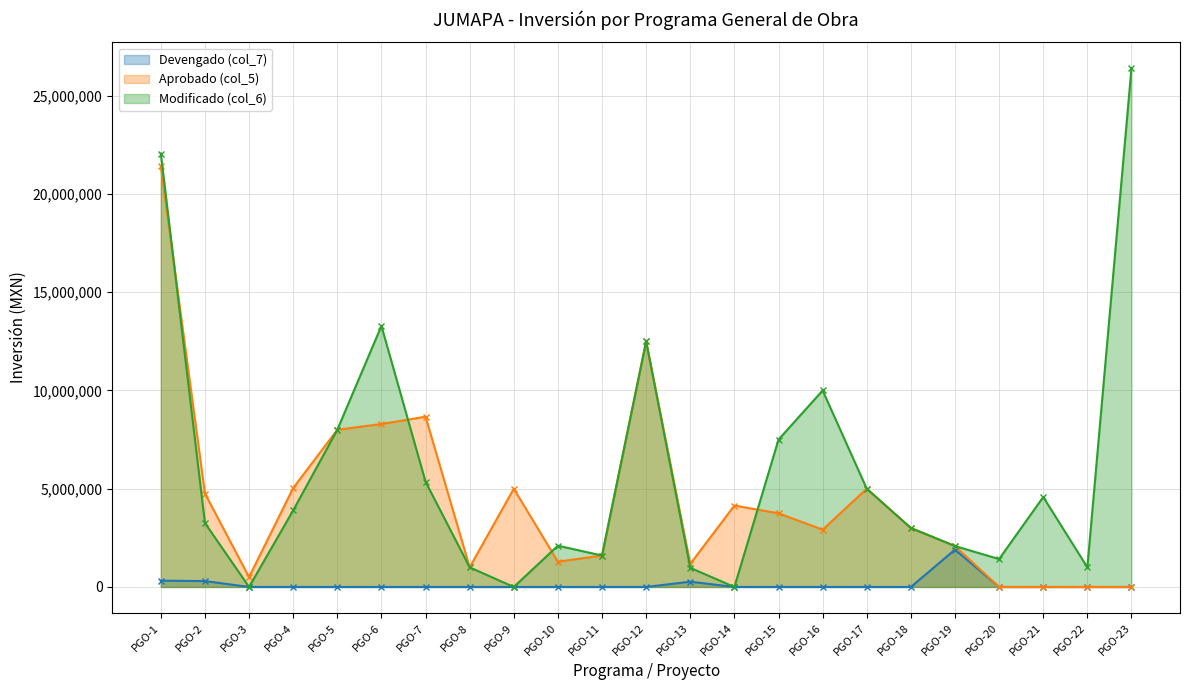

How many interior local valleys does the Aprobado (col_5) series have?

5